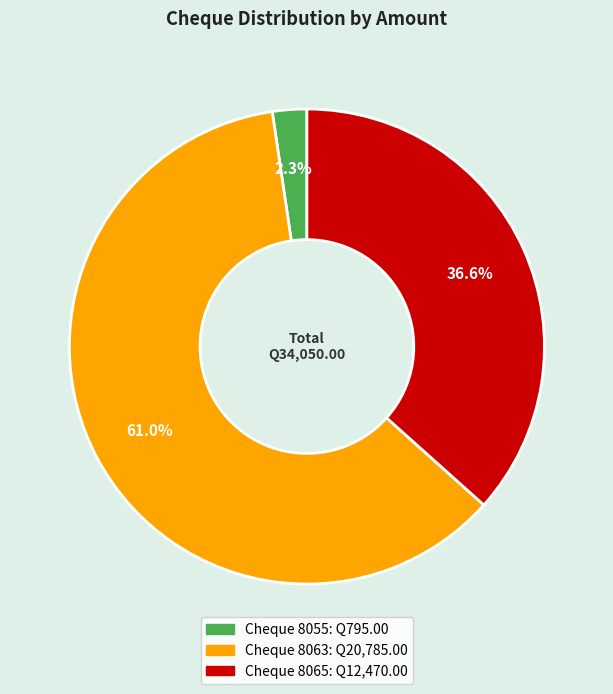

Does any single category account for the majority?

Yes